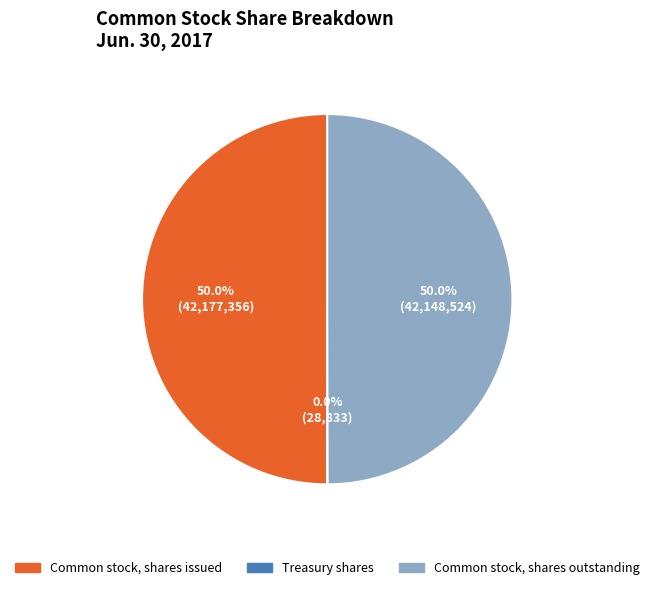

To the nearest percent, what portion does Common stock, shares issued represent?

50%